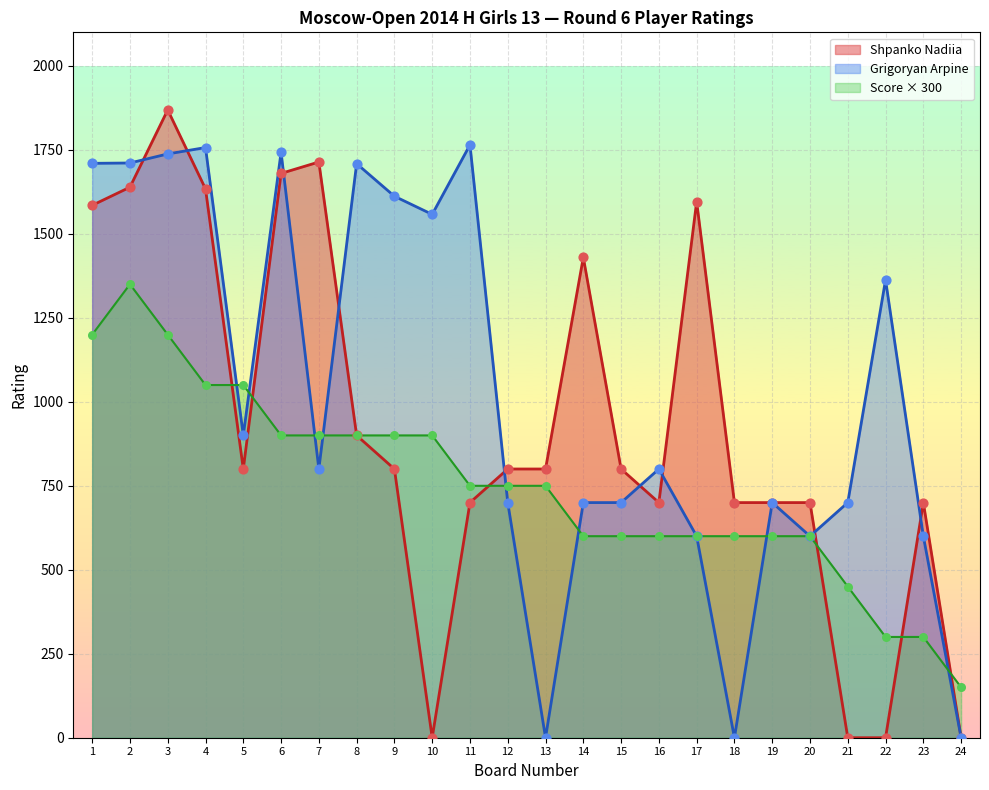

What are all the series names shown in the legend?

Shpanko Nadiia, Grigoryan Arpine, Score × 300